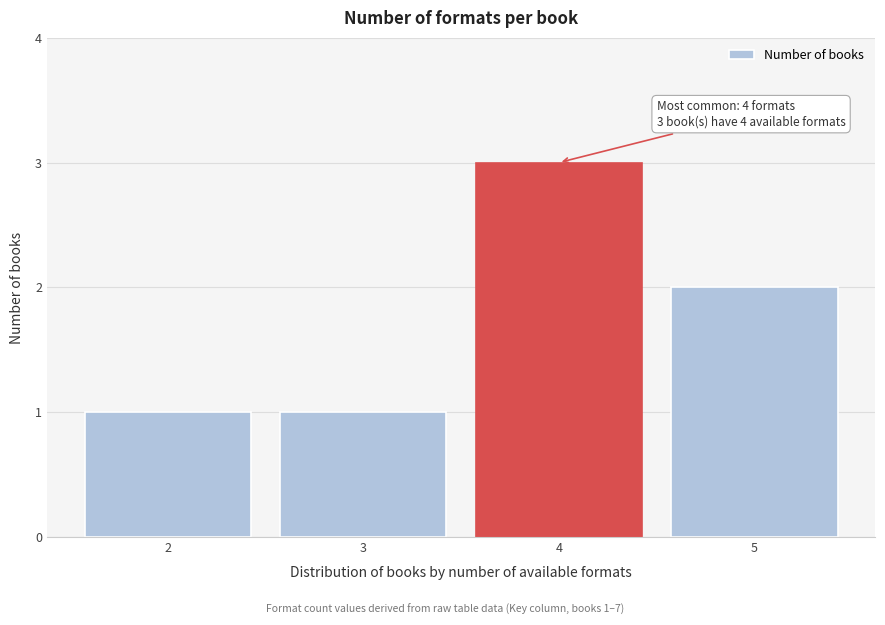

Reading right to left, extract all data points from this chart.

5=2	4=3	3=1	2=1